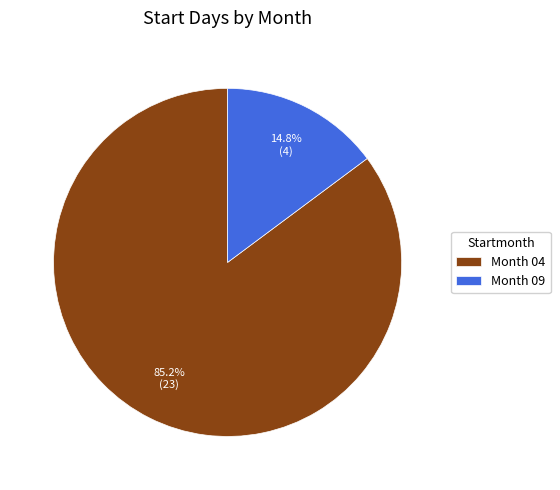

What is the total percentage of Month 09 and Month 04?

100.0%